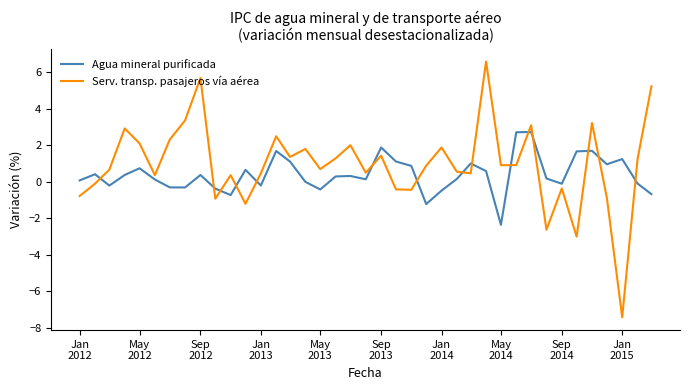

What is the difference between the second highest and minimum values in the Serv. transp. pasajeros vía aérea series?

13.1